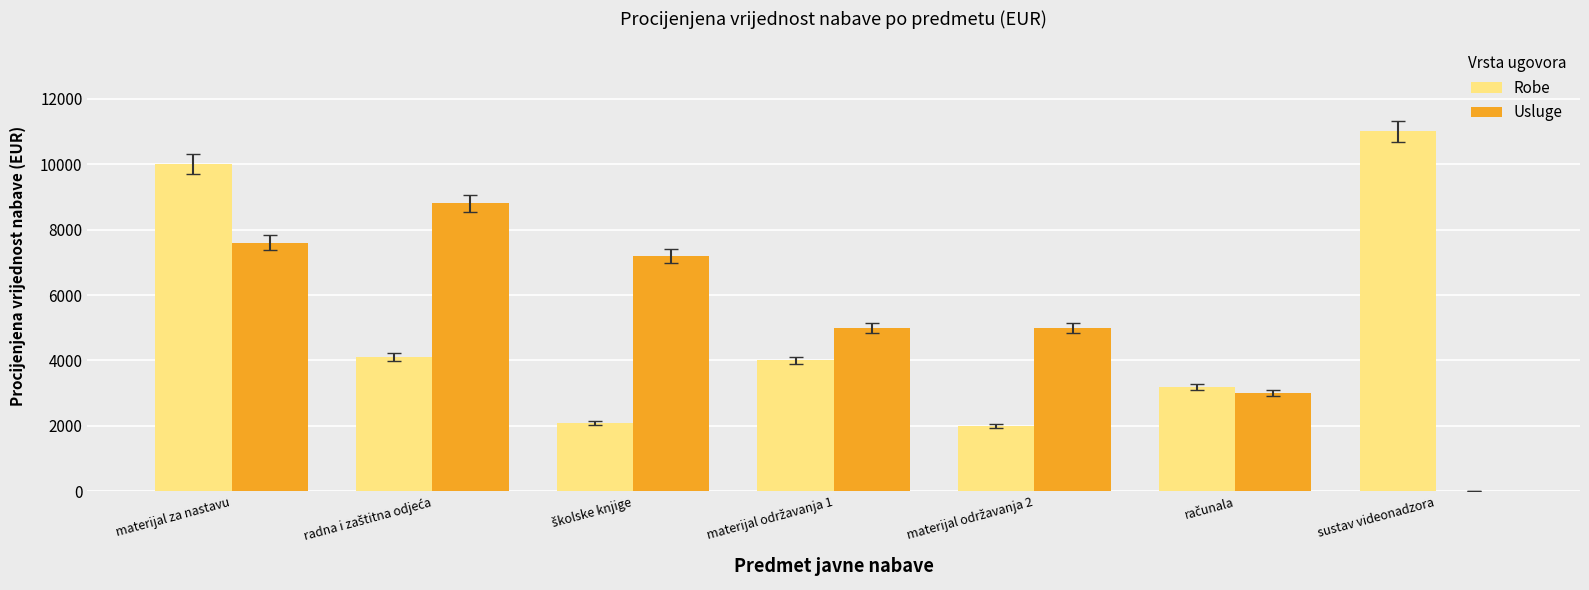

True or false: Usluge has a value of 0 at sustav videonadzora.

True